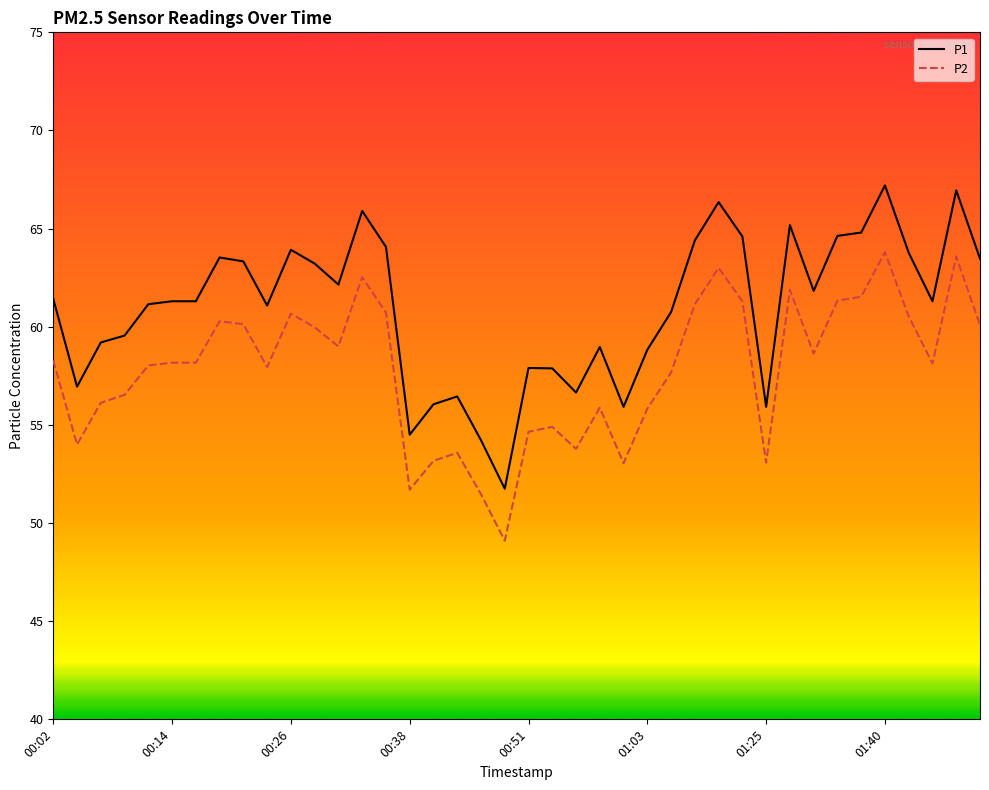

What is the difference between the maximum and minimum values in the P2 series?

14.7